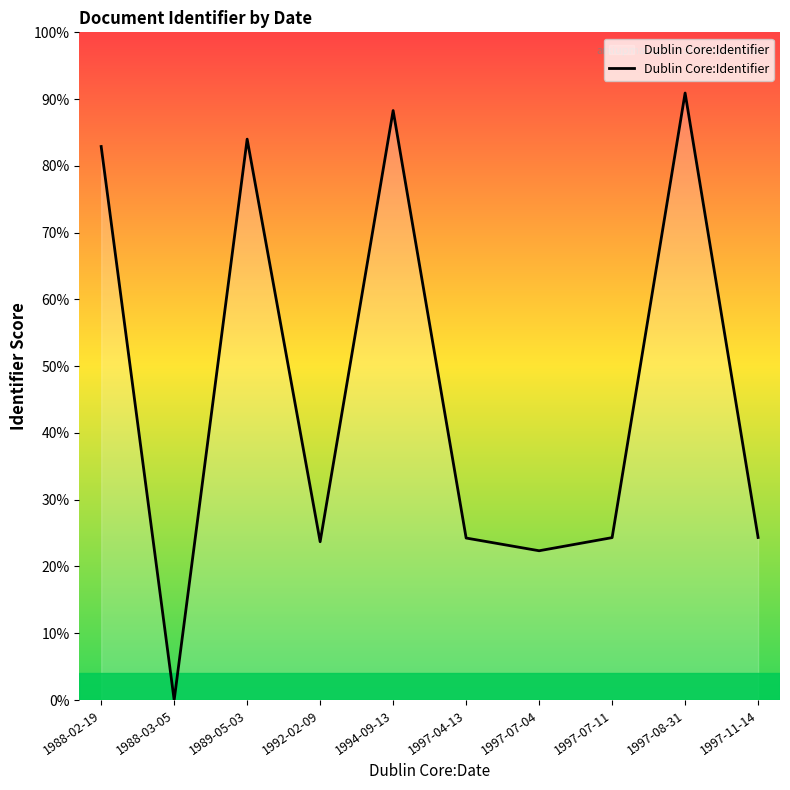

Is this an area chart (filled region under the line)?

Yes